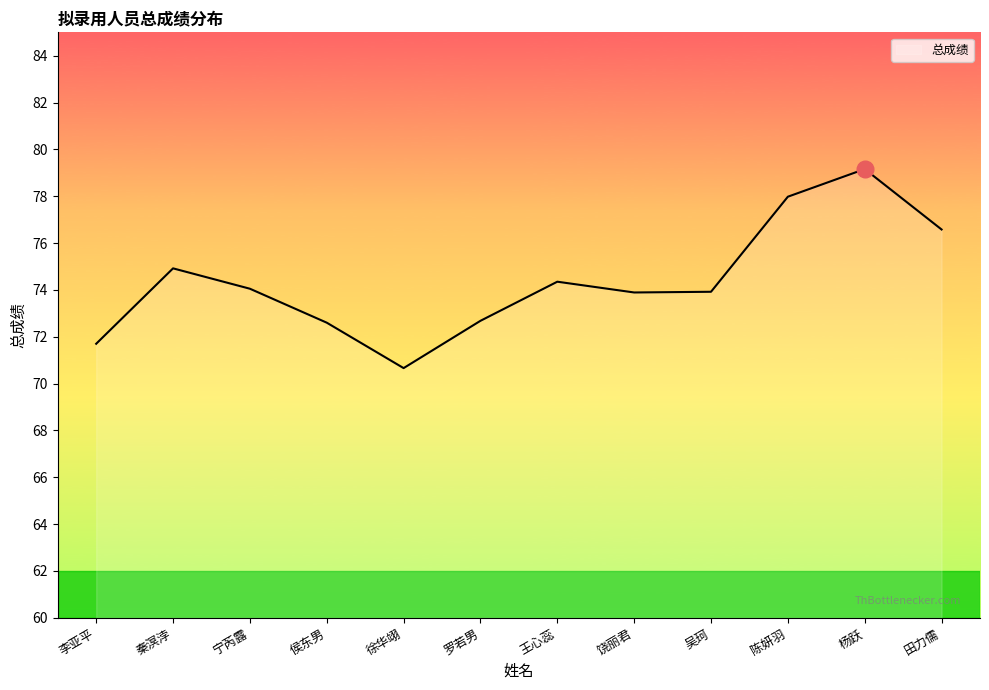

Where is the first local maximum?

秦溟浡